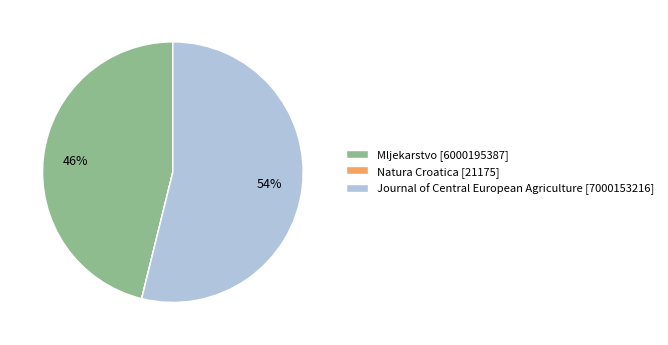

To the nearest percent, what is the average slice percentage?

33%